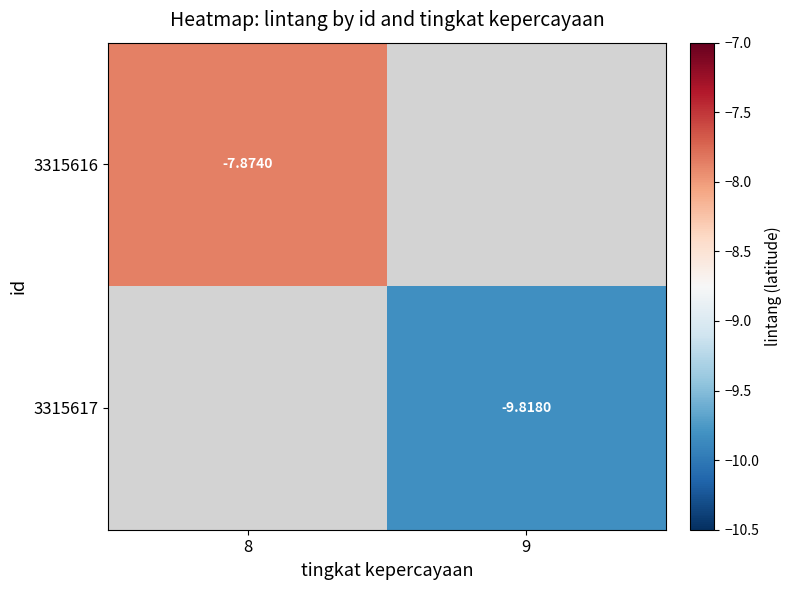

What is the minimum value shown in the chart?

-9.8